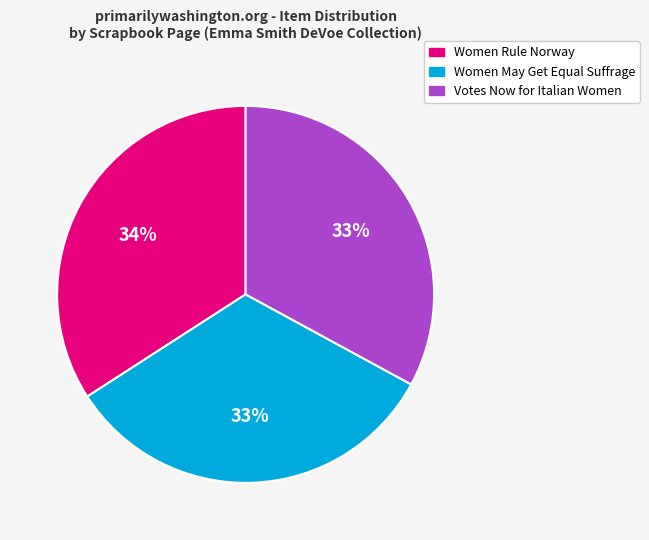

How many slices are in this pie chart?

3